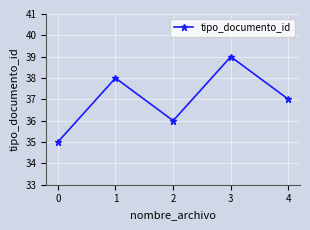

What is the change in value from 1 to 3?

+1